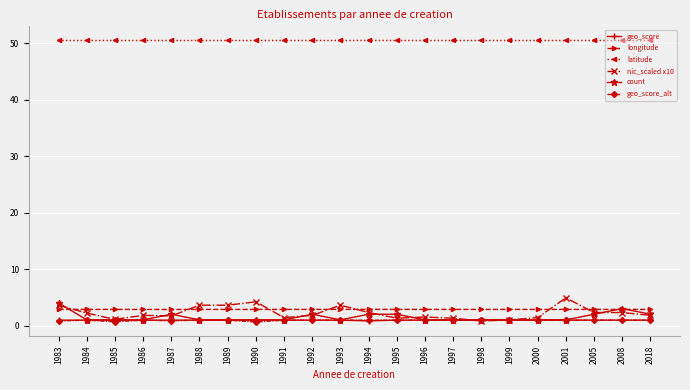

True or false: longitude and geo_score_alt cross at least once.

False